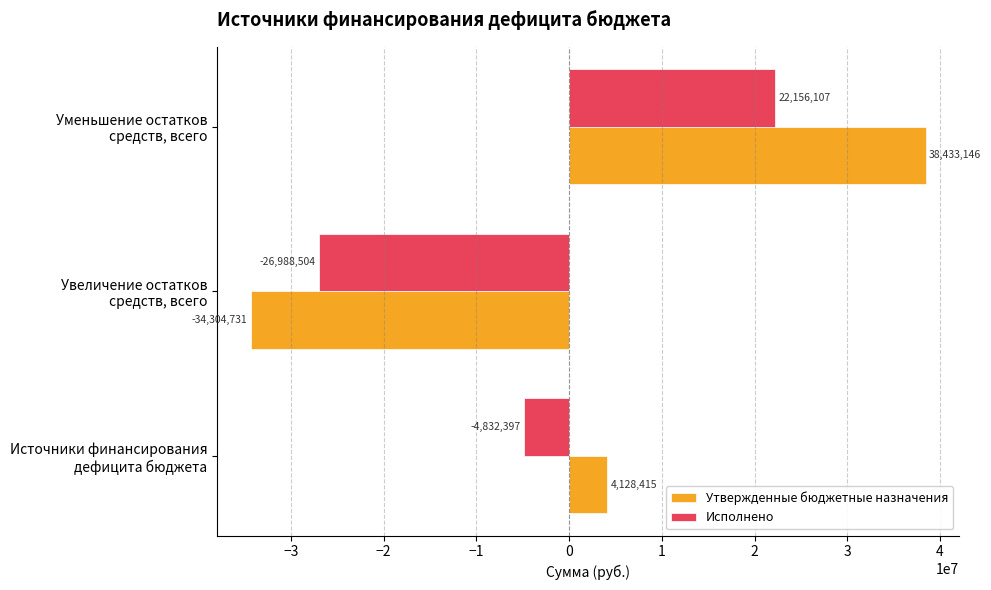

List the labels in order of Утвержденные бюджетные назначения value, smallest first.

Увеличение остатков
средств, всего, Источники финансирования
дефицита бюджета, Уменьшение остатков
средств, всего